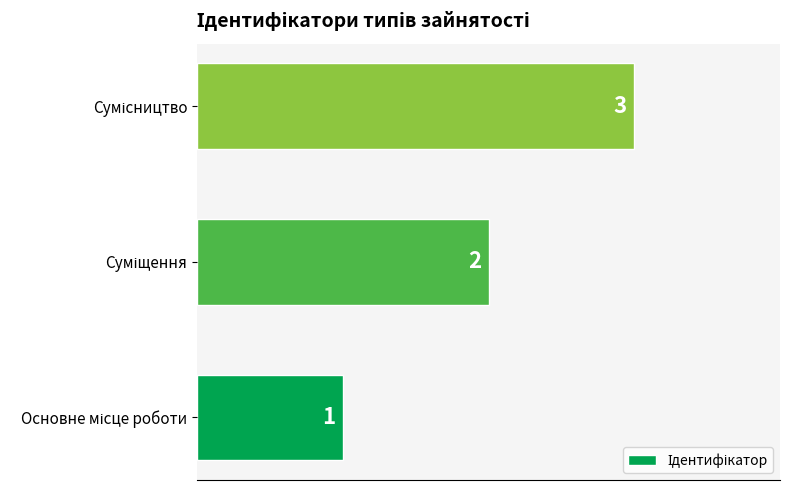

What is the sum of all values?

6